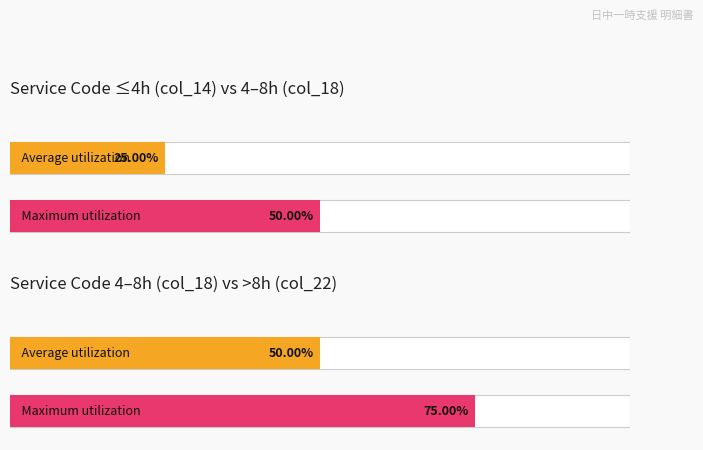

What is the minimum value shown in the chart?

0.2